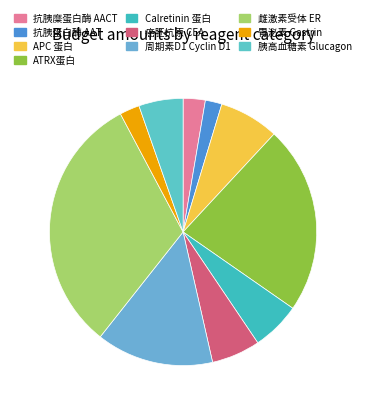

Is 抗胰蛋白酶 AAT the majority of the pie?

No